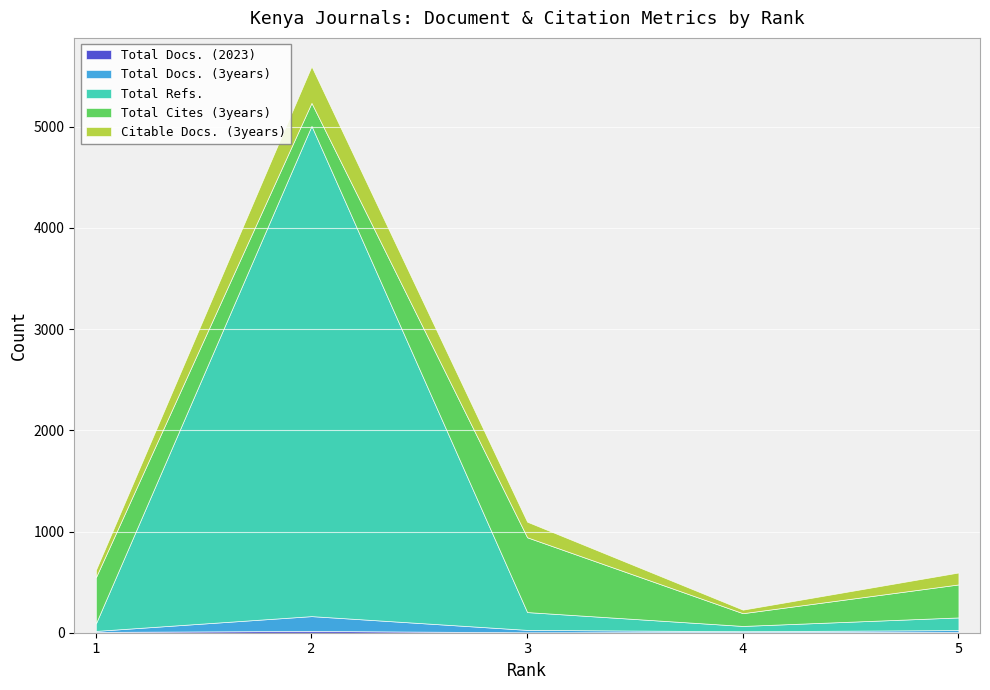

True or false: Citable Docs. (3years) has a value of 73 at 1.

True